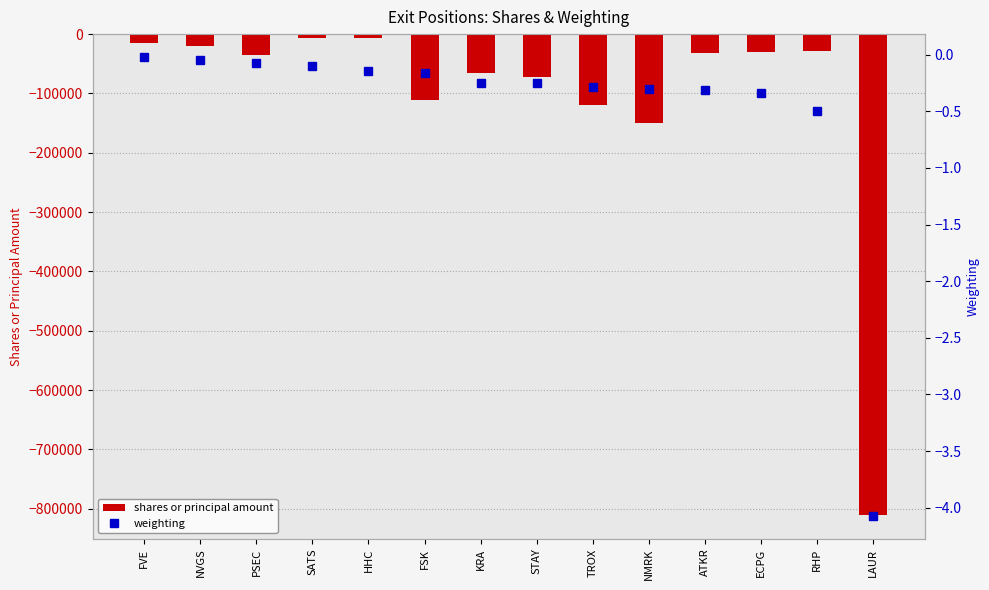

How many data points in shares or principal amount are above -31161?

6